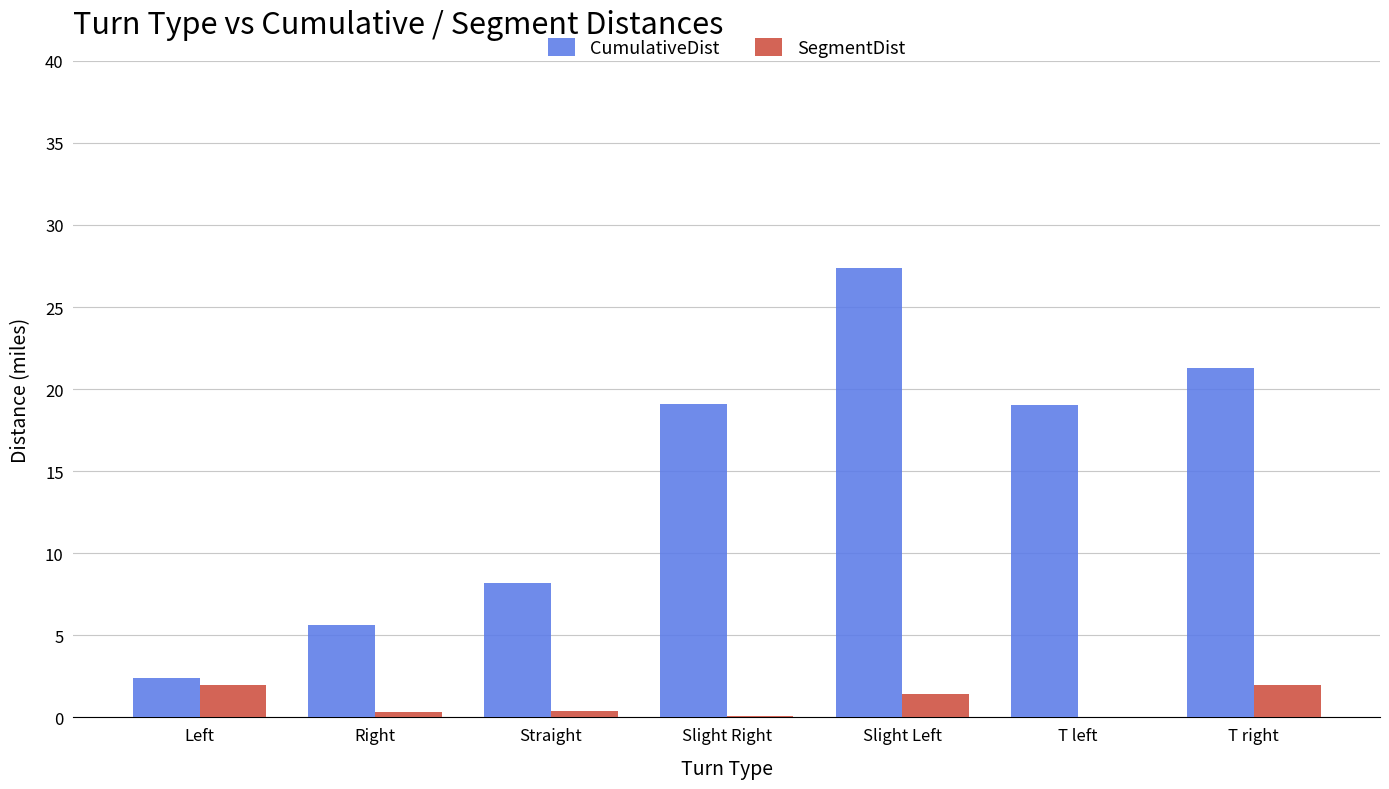

Which category has the highest value across all series?

Slight Left